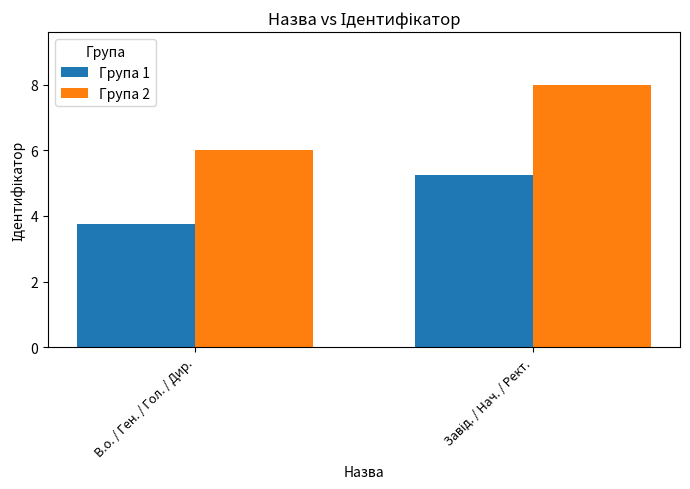

What is the average value of the Група 1 series?

4.5